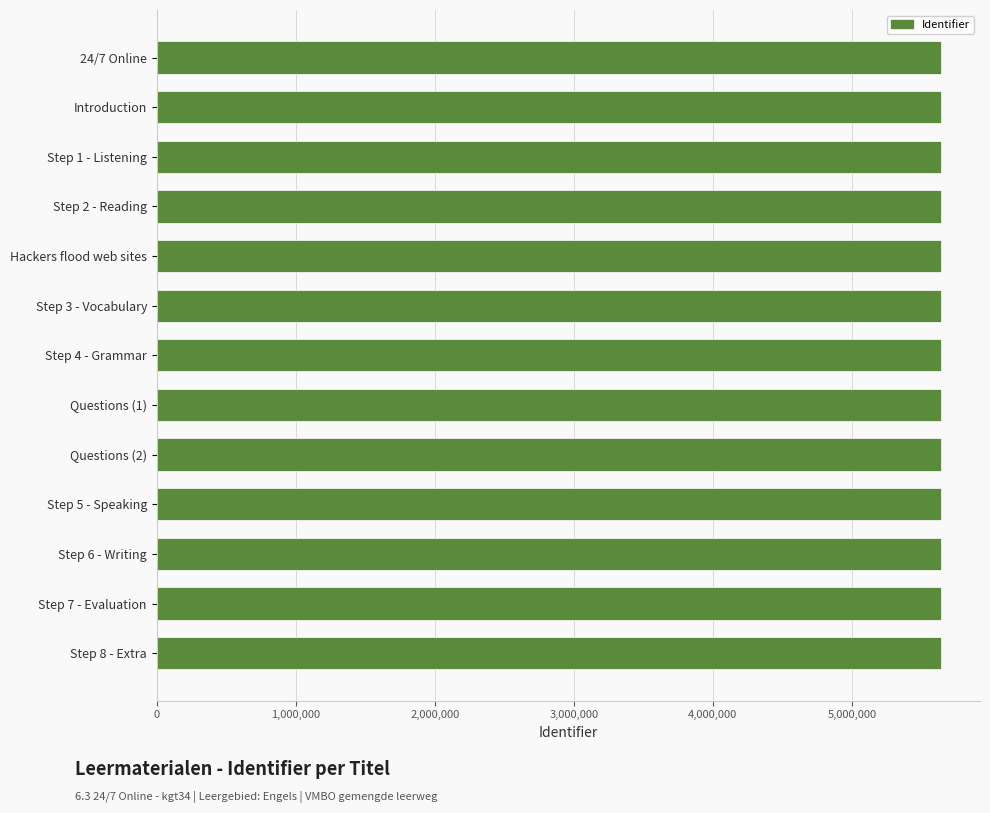

What is the sum of all values?

73303410